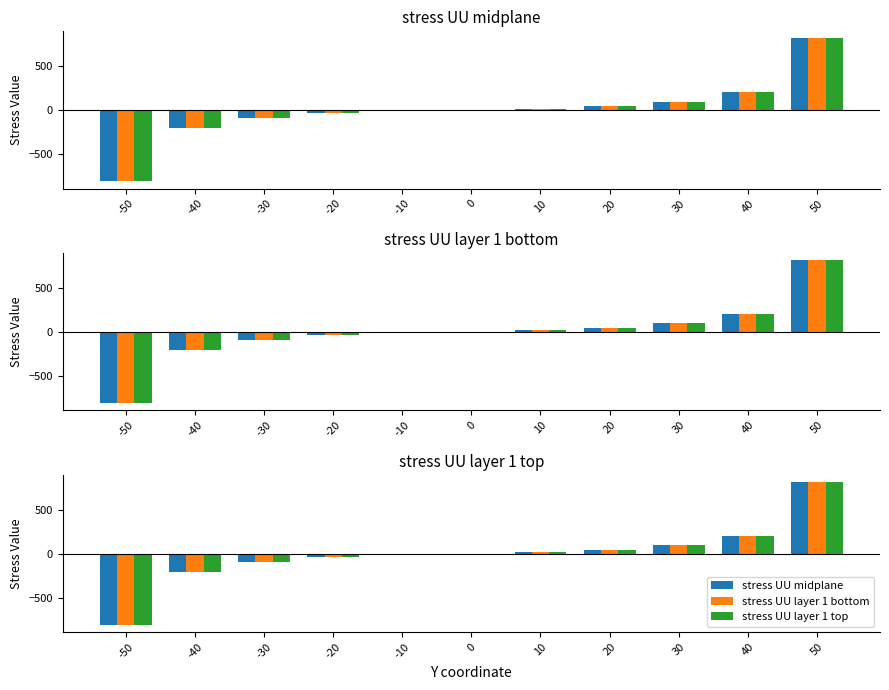

At which category does the chart reach its peak across all series?

50